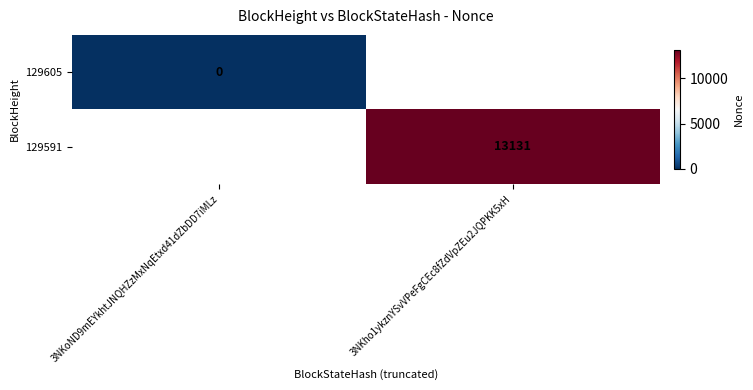

Which category has the lowest value across all series?

3NKoND9mEYkhtJNQHZzMxNqEtxd41dZbDD7iMLz